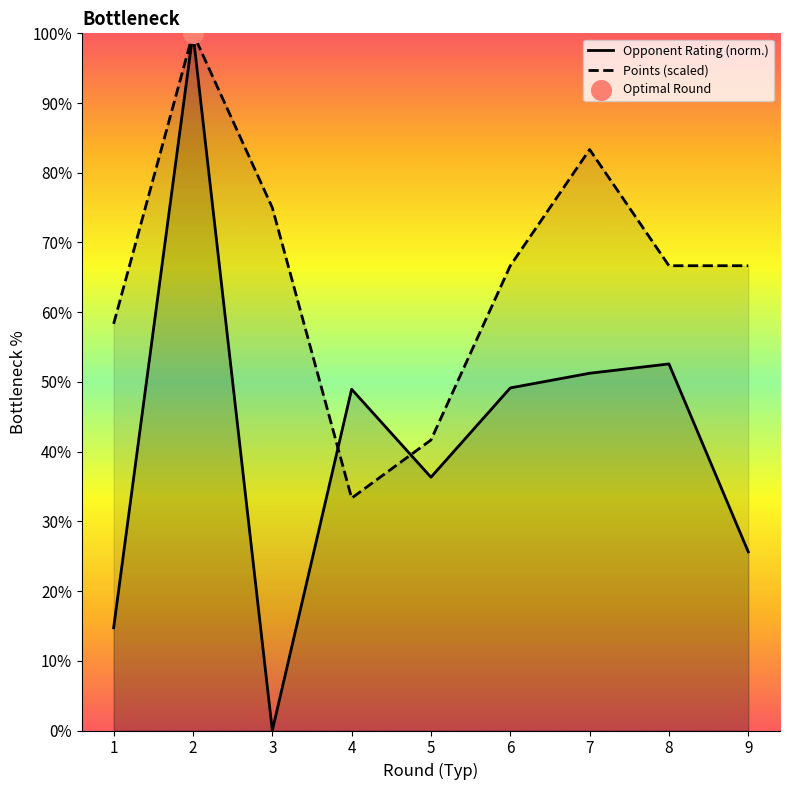

What is the total value across all series at 7?

134.6